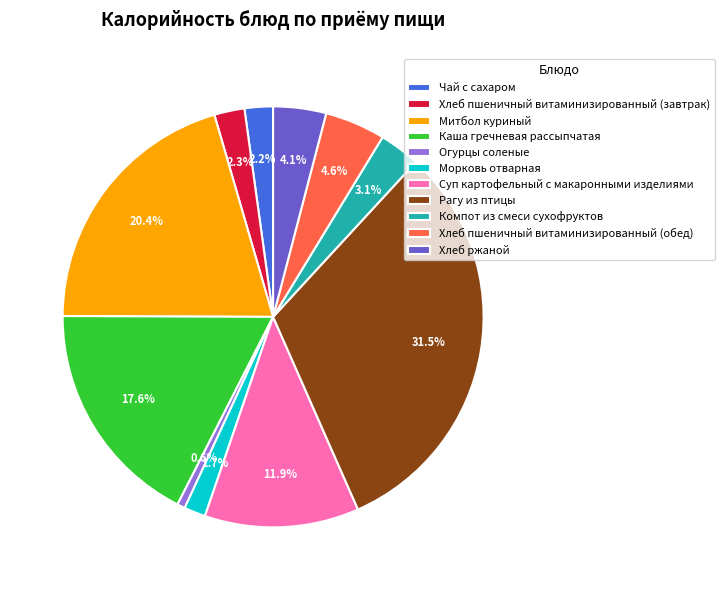

Between Хлеб пшеничный витаминизированный (обед) and Каша гречневая рассыпчатая, which is larger?

Каша гречневая рассыпчатая